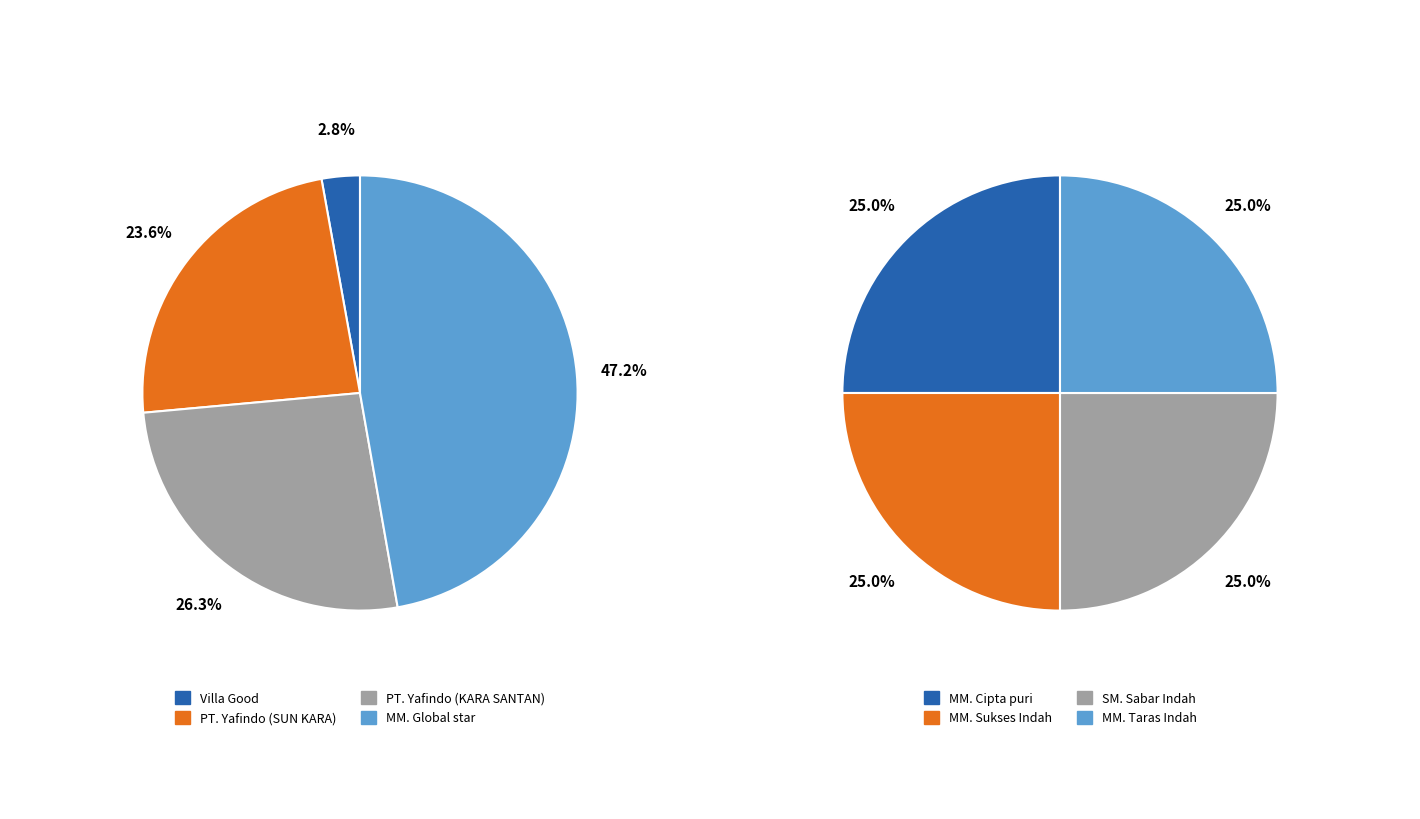

Which category has the biggest portion of the pie?

MM. Global star